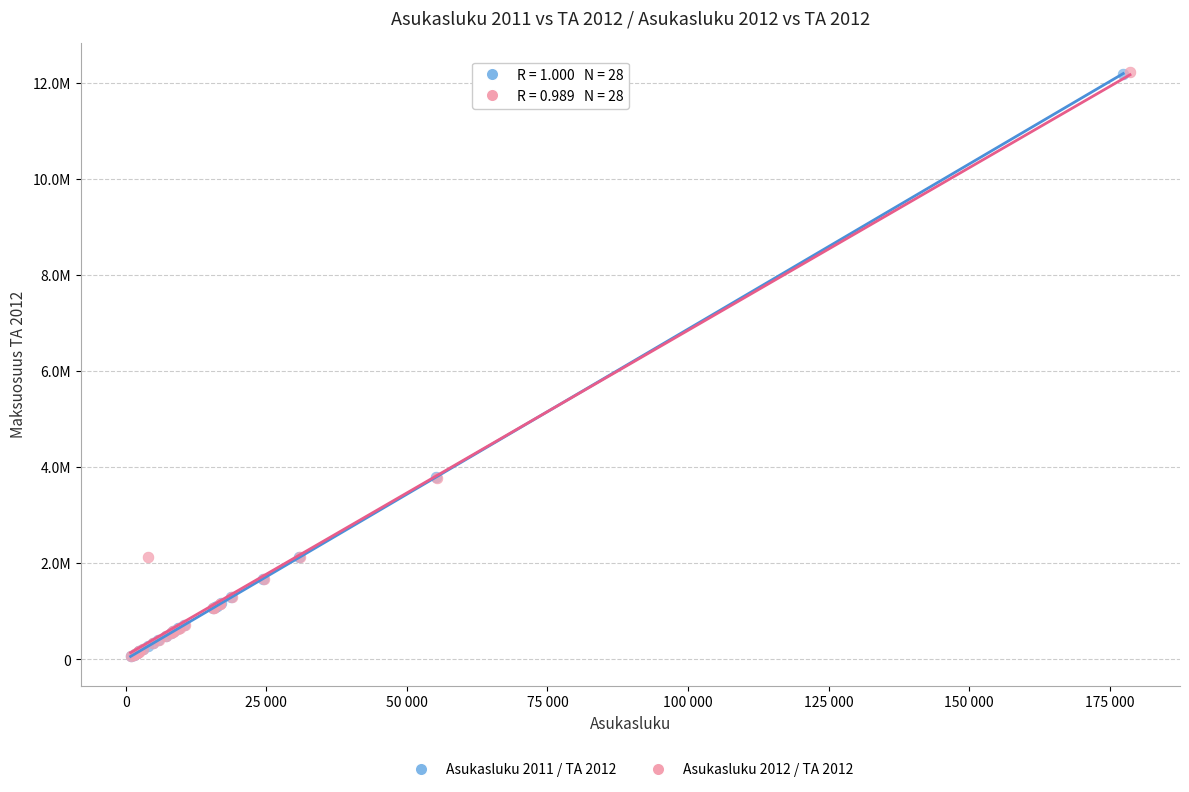

What are all the series names shown in the legend?

Asukasluku 2011 / TA 2012, Asukasluku 2012 / TA 2012